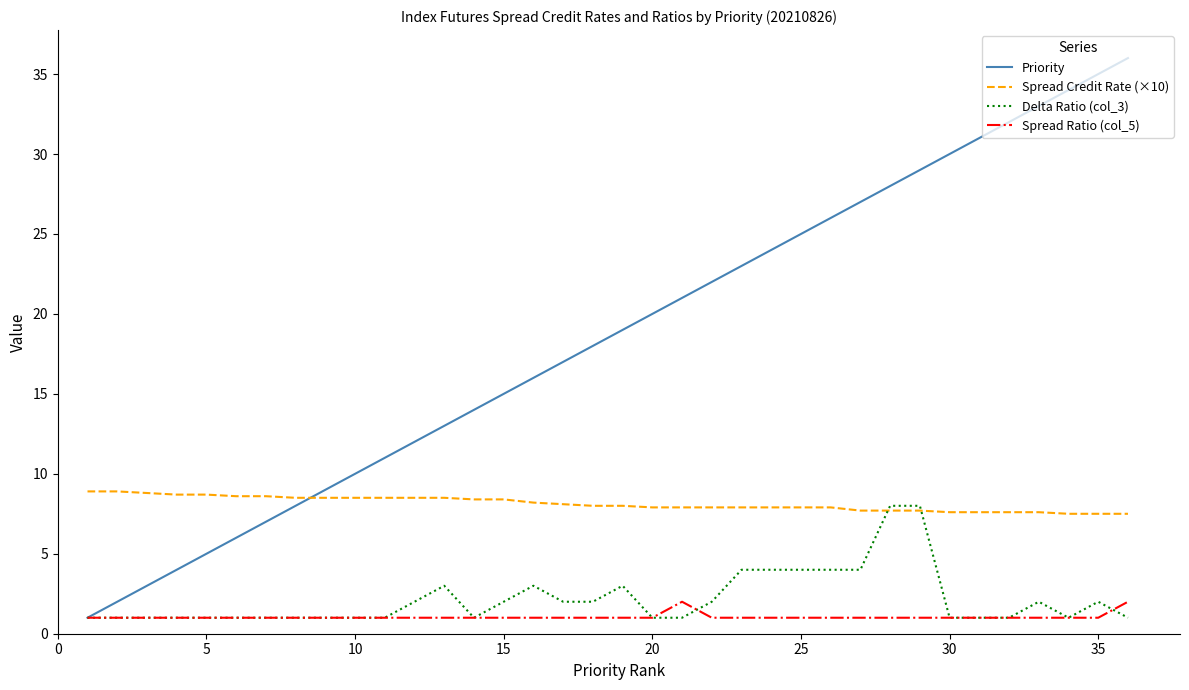

True or false: Priority and Spread Credit Rate (×10) intersect in this chart.

True